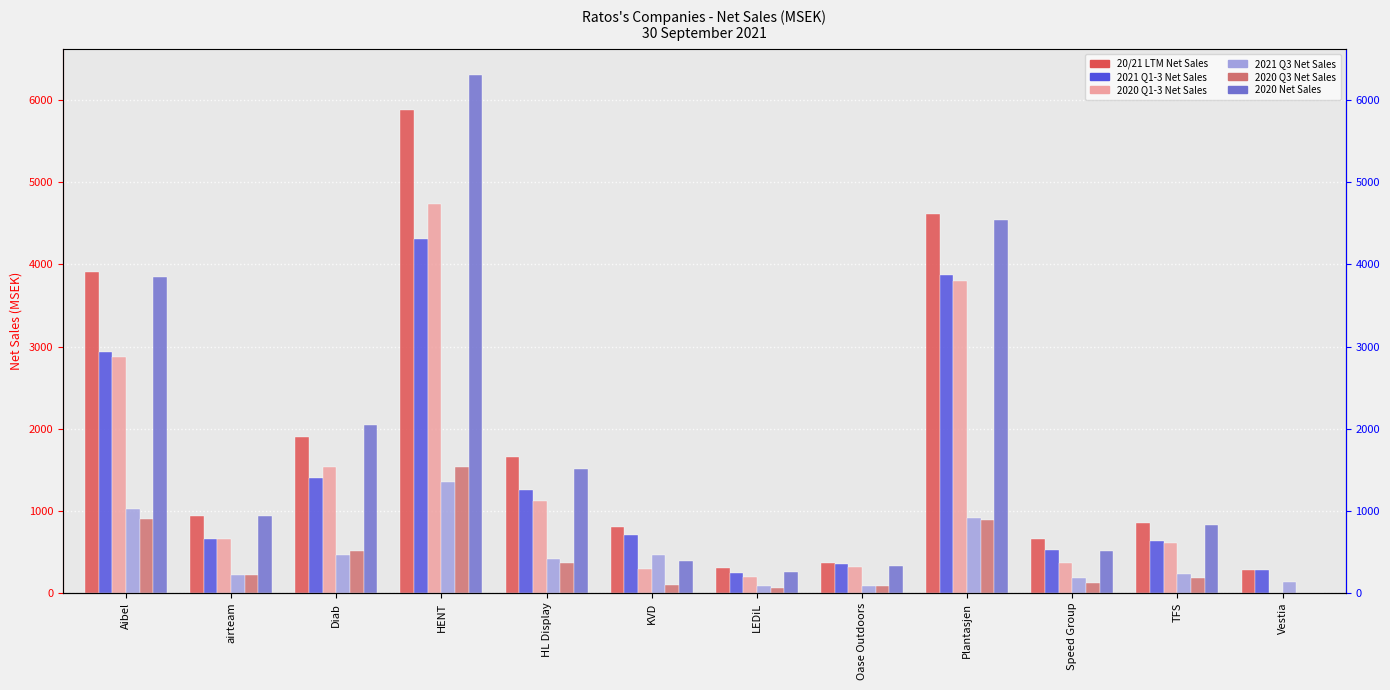

What position from the right is airteam?

11